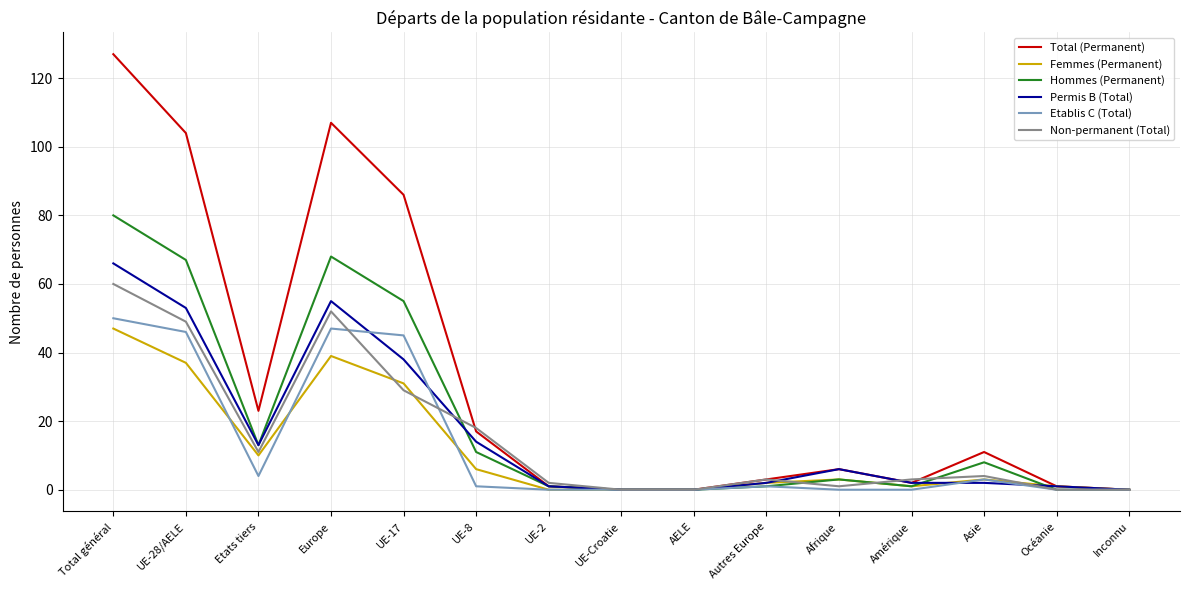

What is the maximum value shown in the chart?

127